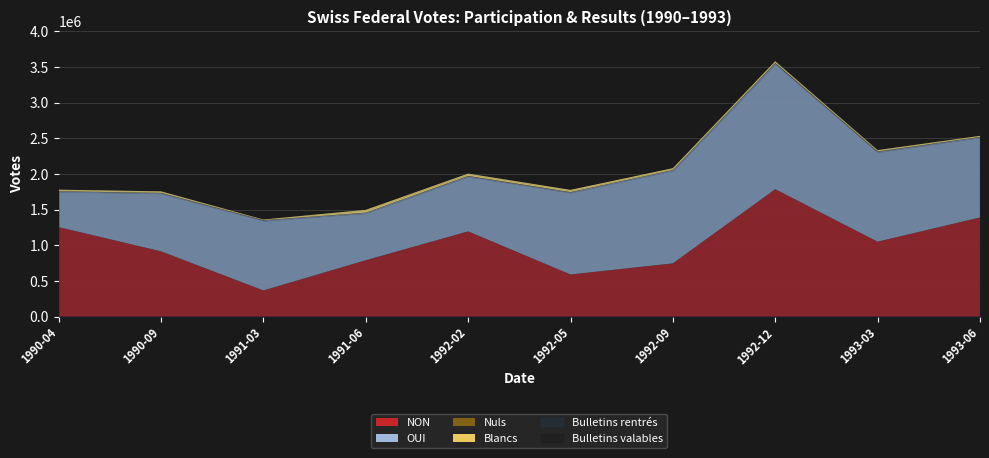

Reading left to right, what are all the values shown in this chart?

Bulletins rentrés: 1990-04=1779499	1990-09=1756278	1991-03=1361213	1991-06=1496841	1992-02=2004983	1992-05=1771843	1992-09=2080785	1992-12=3580094	1993-03=2333833	1993-06=2534004
Blancs: 1990-04=21580	1990-09=21690	1991-03=9794	1991-06=39055	1992-02=31969	1992-05=31086	1992-09=24945	1992-12=23487	1993-03=19307	1993-06=14715
Nuls: 1990-04=2107	1990-09=2539	1991-03=2347	1991-06=2480	1992-02=4469	1992-05=2566	1992-09=2878	1992-12=7027	1993-03=4086	1993-06=3584
Bulletins valables: 1990-04=1755812	1990-09=1732049	1991-03=1349072	1991-06=1455306	1992-02=1968545	1992-05=1742946	1992-09=2052962	1992-12=3549580	1993-03=2310440	1993-06=2515705
OUI: 1990-04=500615	1990-09=816300	1991-03=981425	1991-06=664318	1992-02=772995	1992-05=1151706	1992-09=1305914	1992-12=1762872	1993-03=1259373	1993-06=1124893
NON: 1990-04=1255197	1990-09=915749	1991-03=367647	1991-06=790988	1992-02=1195550	1992-05=591240	1992-09=747048	1992-12=1786708	1993-03=1051067	1993-06=1390812